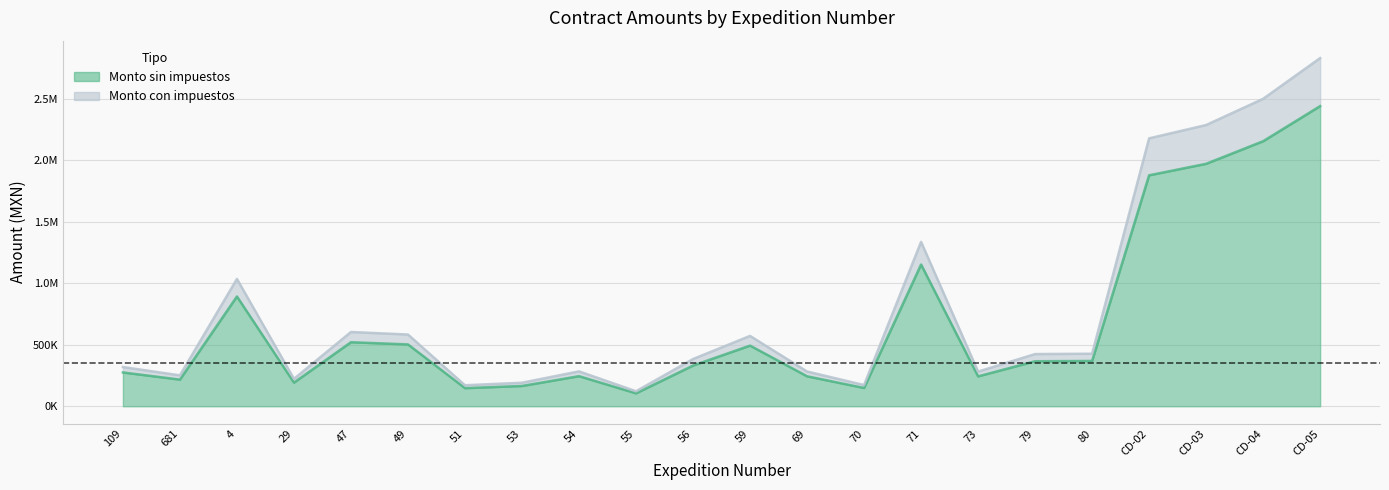

What is the label of the 2nd point from the right?

CD-04